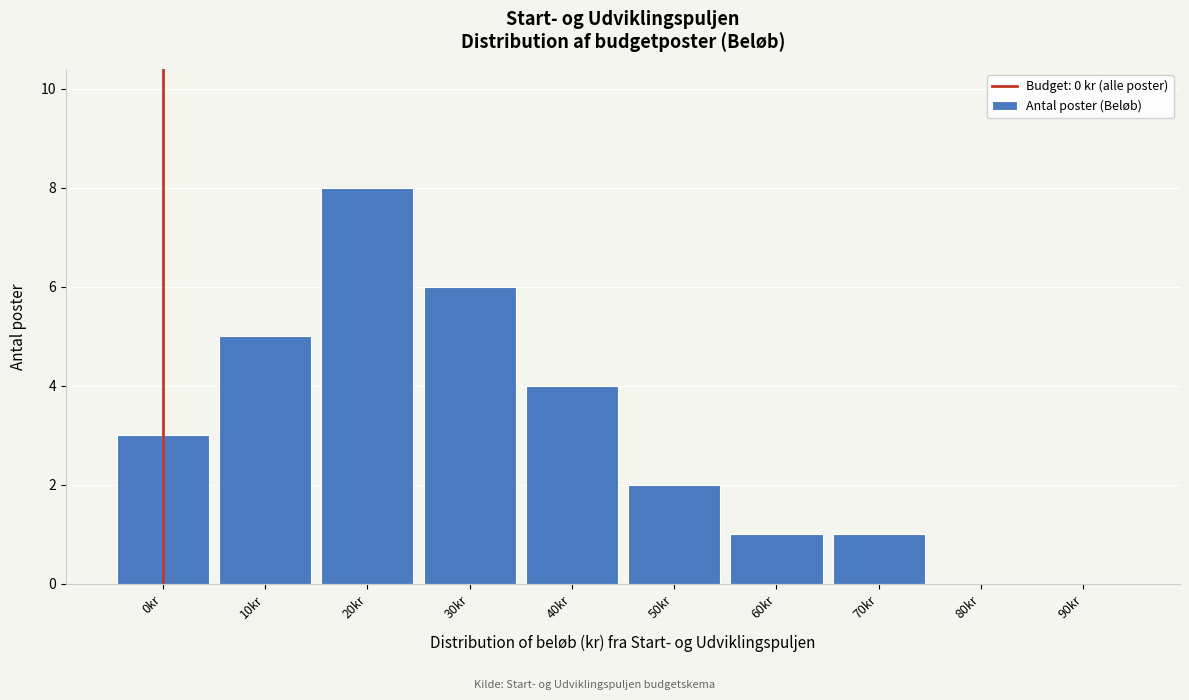

Reading left to right, list all the values displayed in this chart.

0kr=3	10kr=5	20kr=8	30kr=6	40kr=4	50kr=2	60kr=1	70kr=1	80kr=0	90kr=0